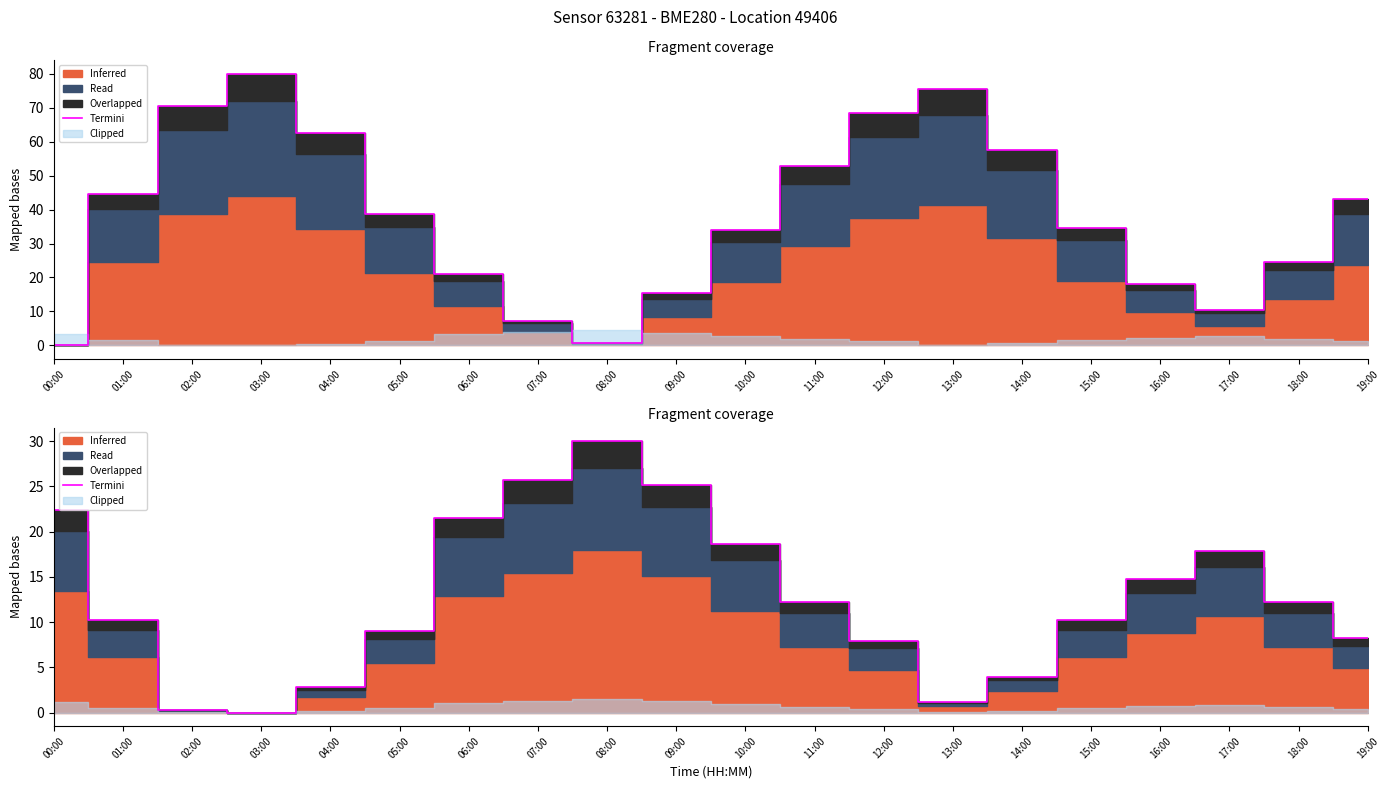

At which category does the chart reach its peak across all series?

08:00